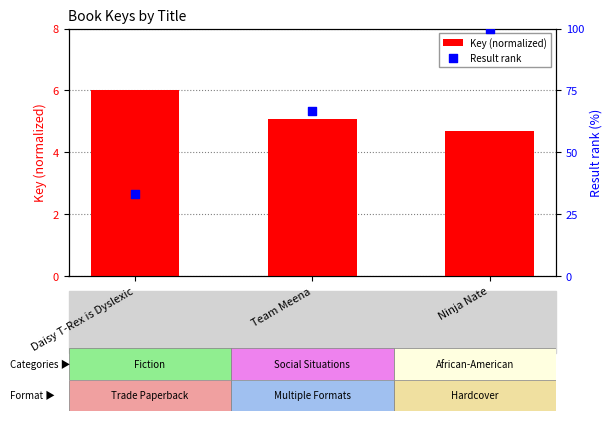

At which category is the sum across all series the highest?

Ninja Nate